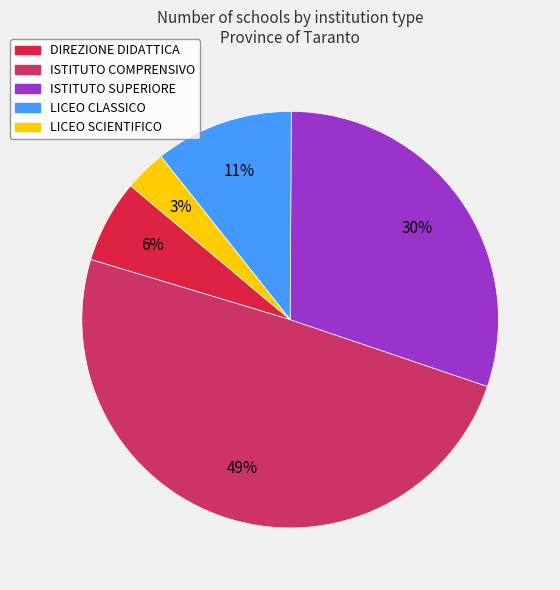

Does LICEO SCIENTIFICO account for over 50% of the chart?

No